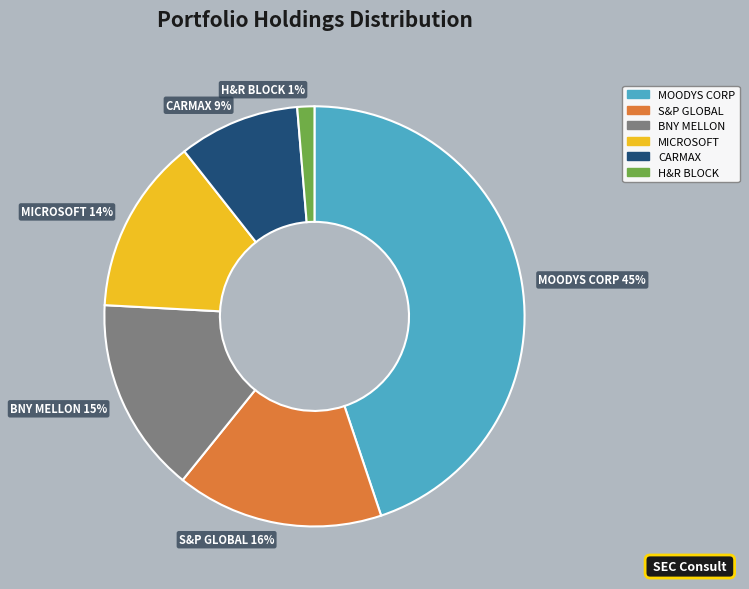

True or false: MOODYS CORP accounts for 45% of the total.

True